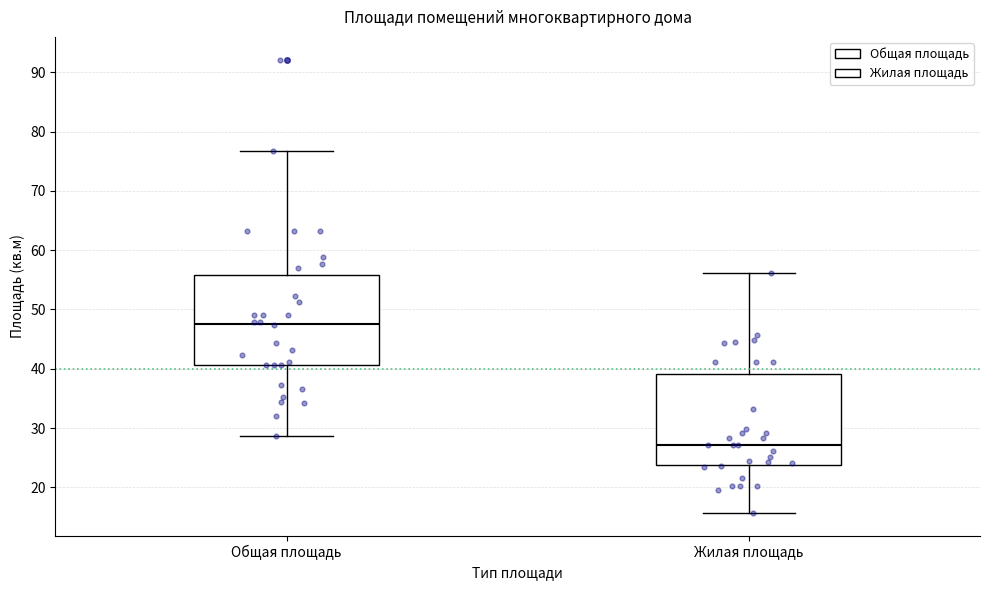

Reading left to right, read every box against the y-axis: the position of its median line, the range the box covers, and the ends of its whiskers. The values are not printed on the chart, so give them approximately, as read against the axis.

Общая площадь: median 48, box 41 to 56, whiskers 29 to 77
Жилая площадь: median 27, box 24 to 39, whiskers 16 to 56